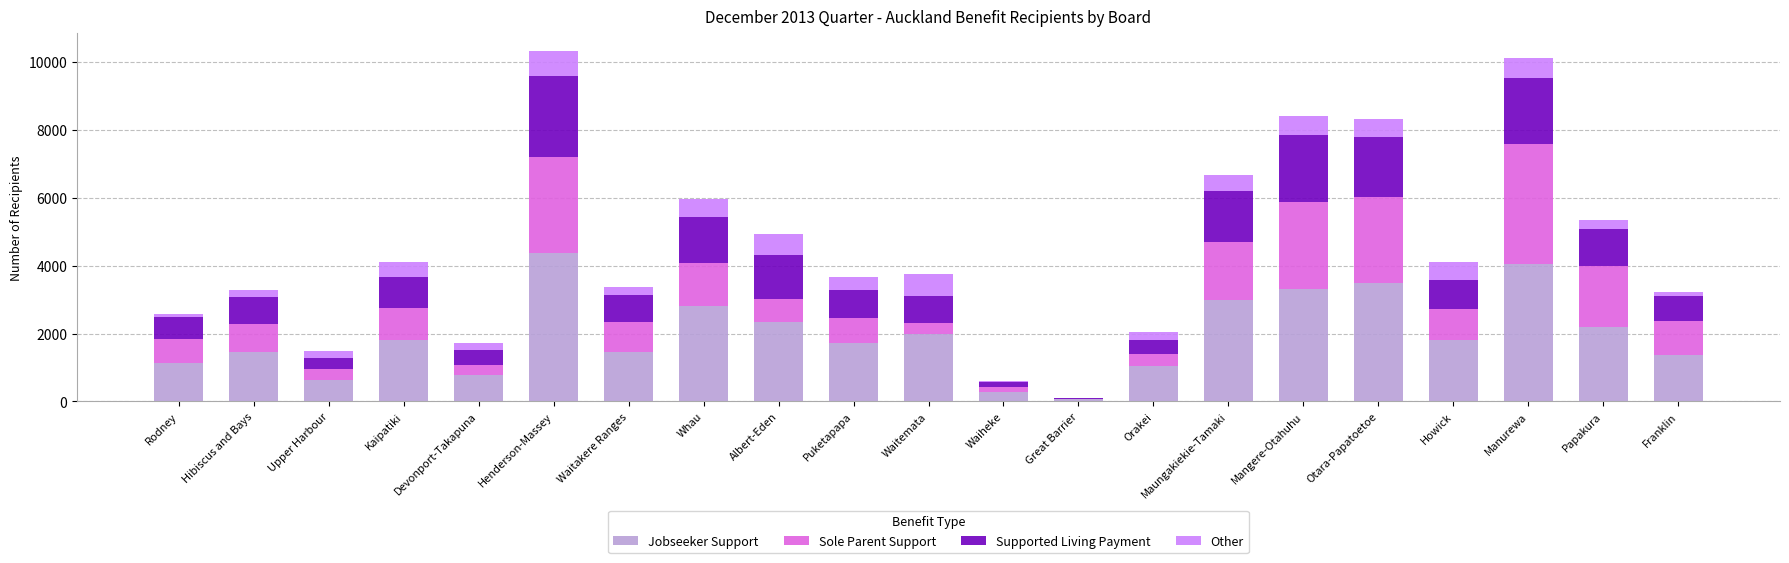

How many categories are shown in the chart?

21